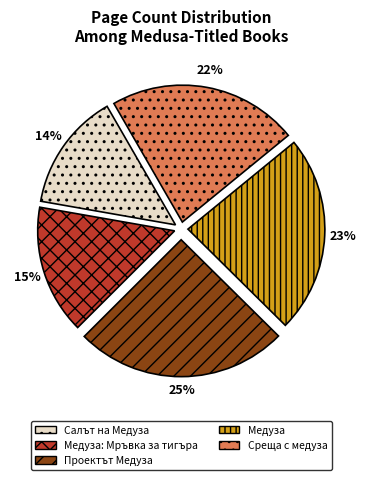

How many slices are in this pie chart?

5